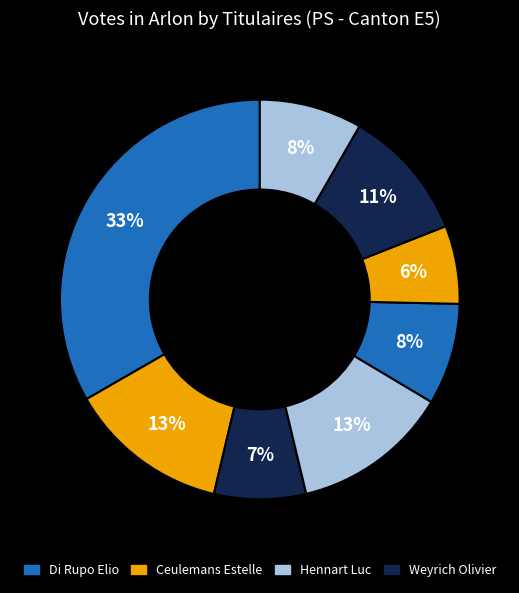

Count the number of slices in the pie.

8